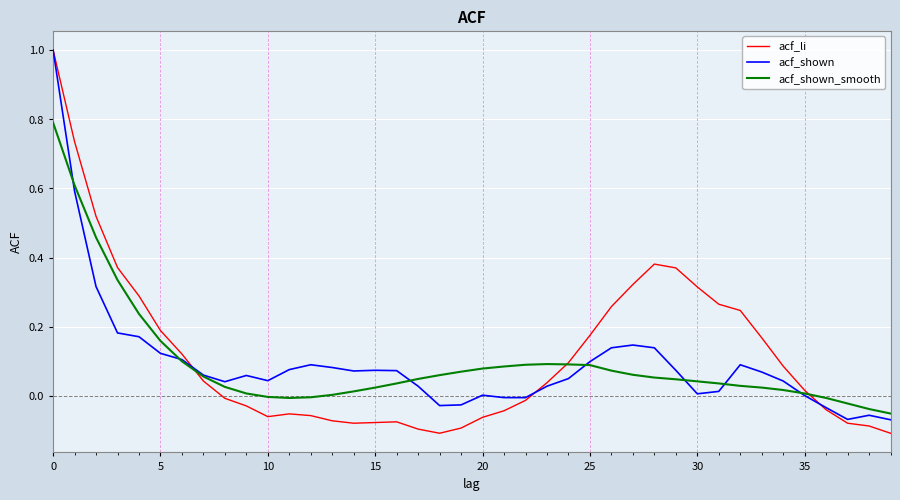

What is the maximum value shown in the chart?

1.0